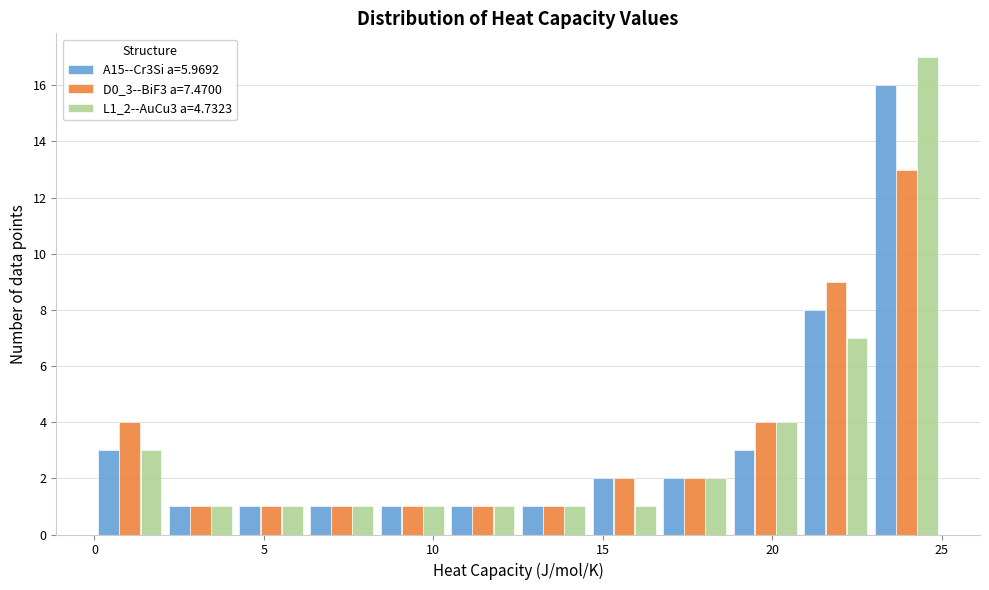

What is the height of the L1_2--AuCu3 a=4.7323 bar covering 10.5 to 12.5 on the x-axis? Neither the bar edges nor the heights are printed on the chart, so give them approximately, as read against the axes.

1